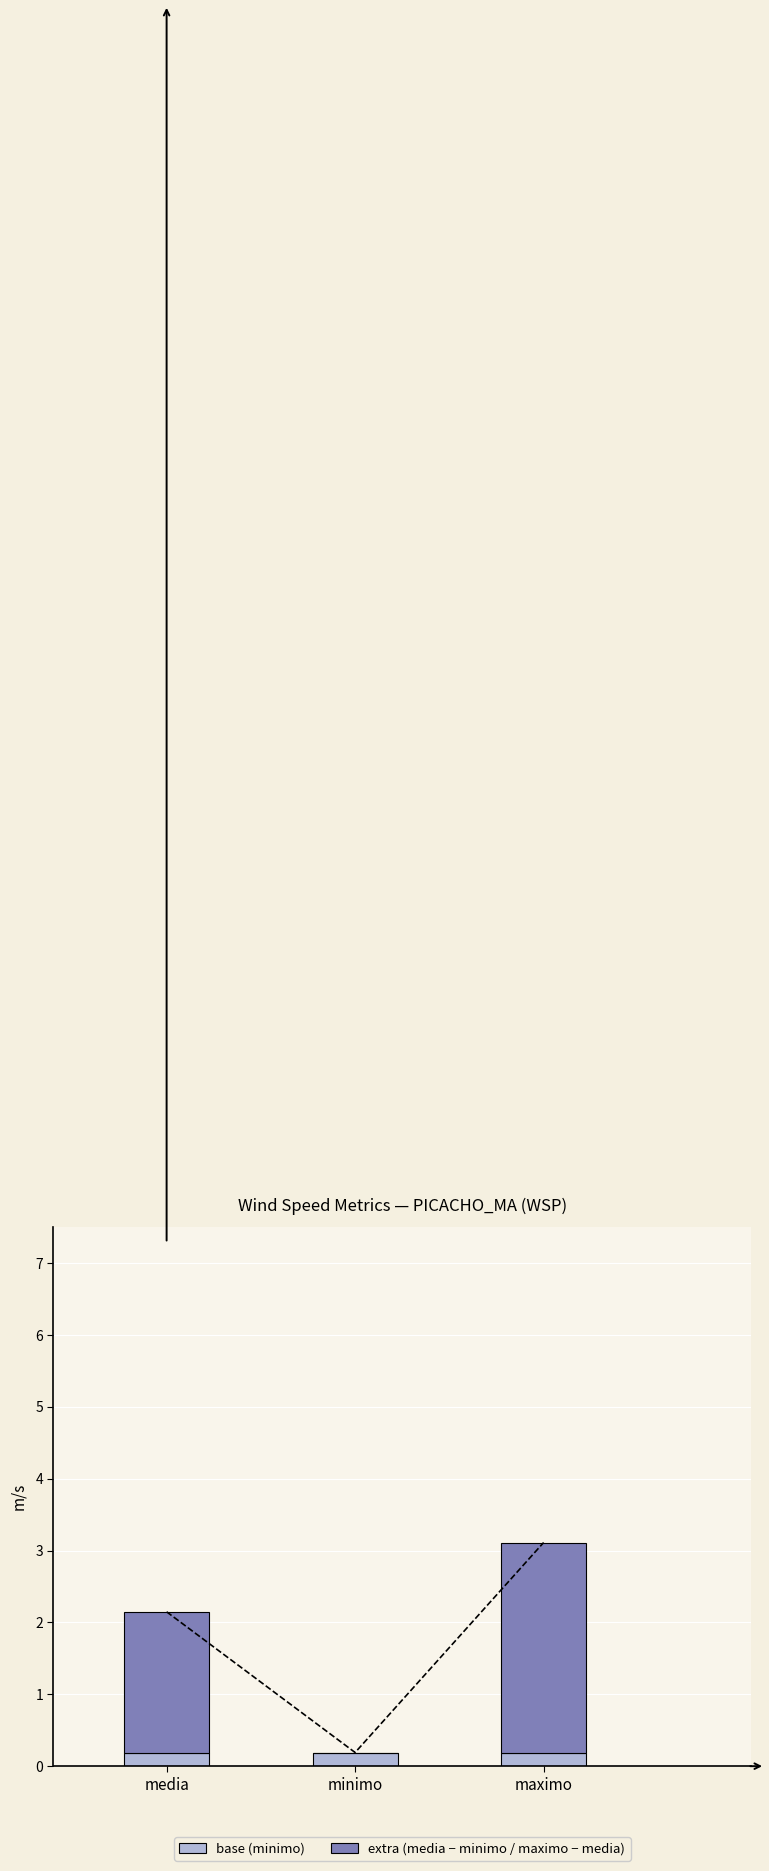

Reading right to left, transcribe all the data shown in this chart.

base (minimo): maximo=0.2	minimo=0.2	media=0.2
extra (media - minimo / maximo - media): maximo=2.9	minimo=0.0	media=2.0